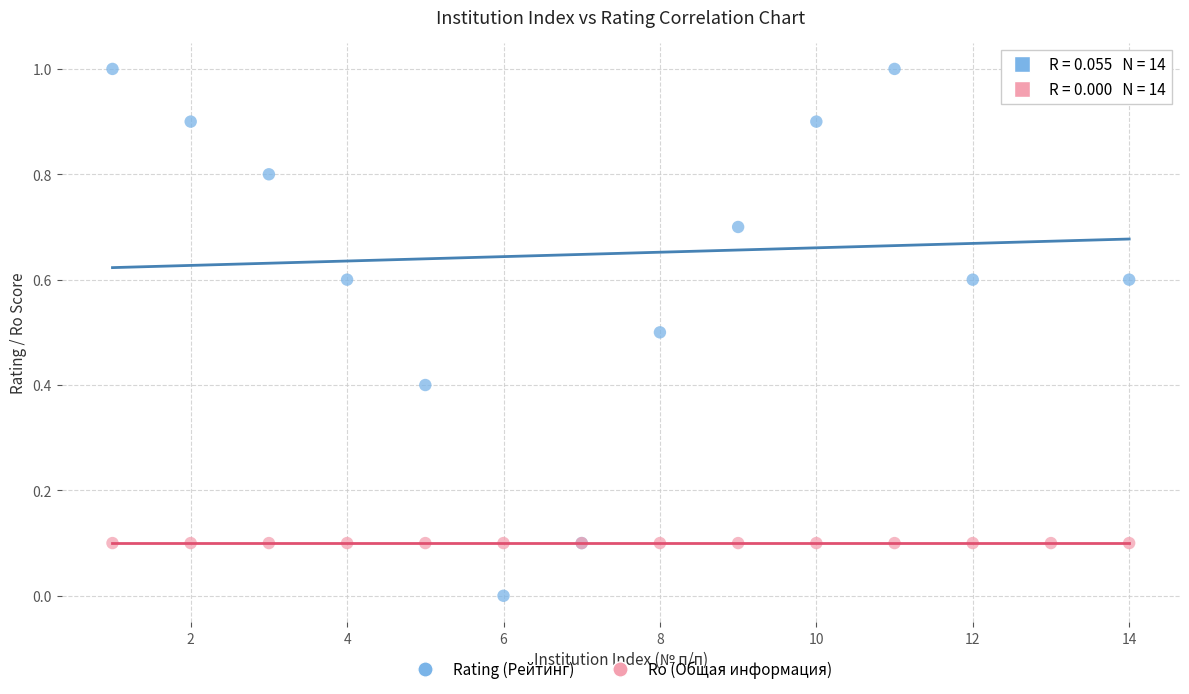

Which series reaches the maximum Y coordinate?

Rating (Рейтинг)